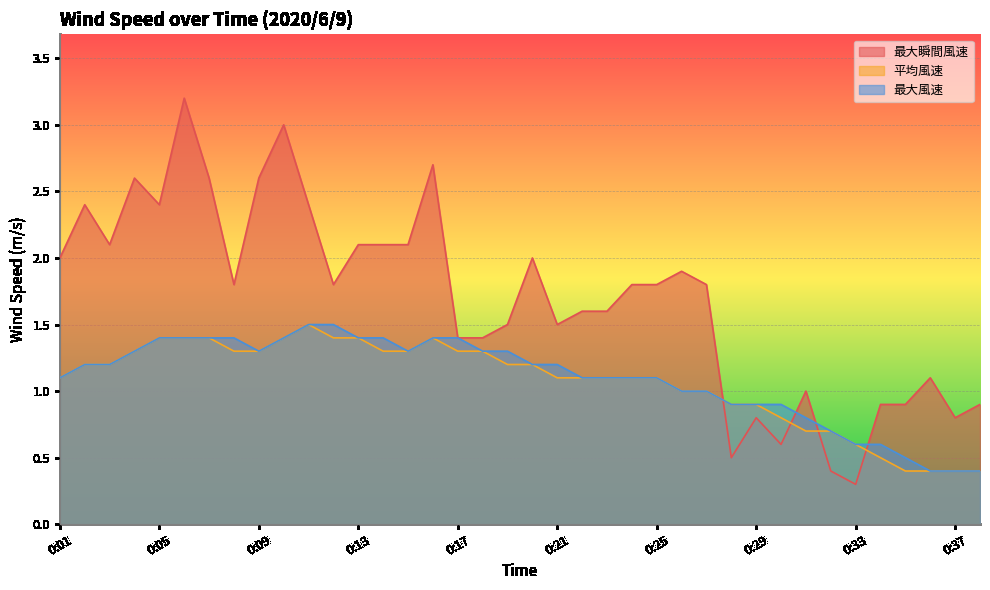

At which category is the sum across all series the highest?

0:06